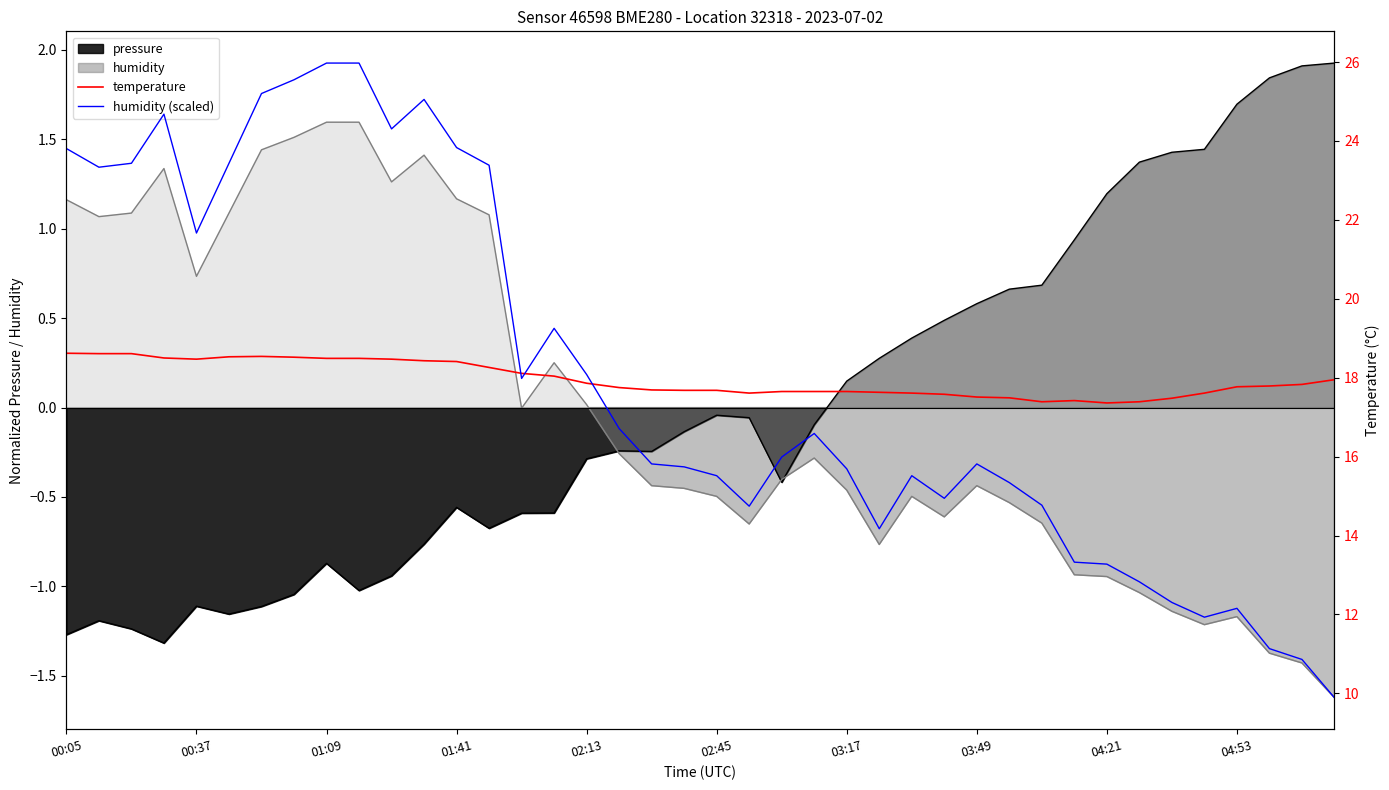

Which series has the widest spread of values?

humidity (scaled)